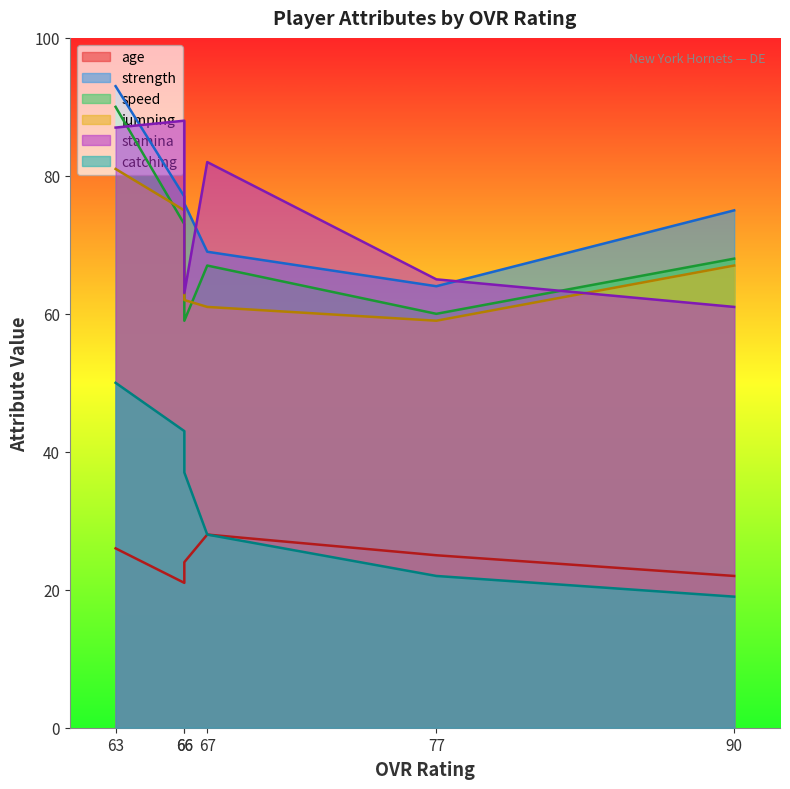

What are all the series names shown in the legend?

age, strength, speed, jumping, stamina, catching